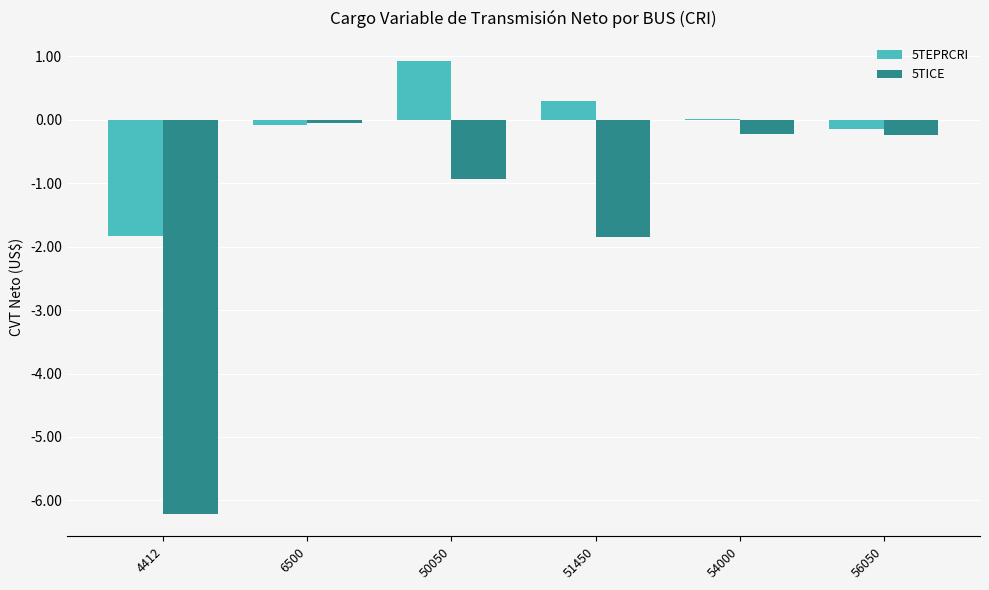

What is the average value of the 5TEPRCRI series?

-0.1